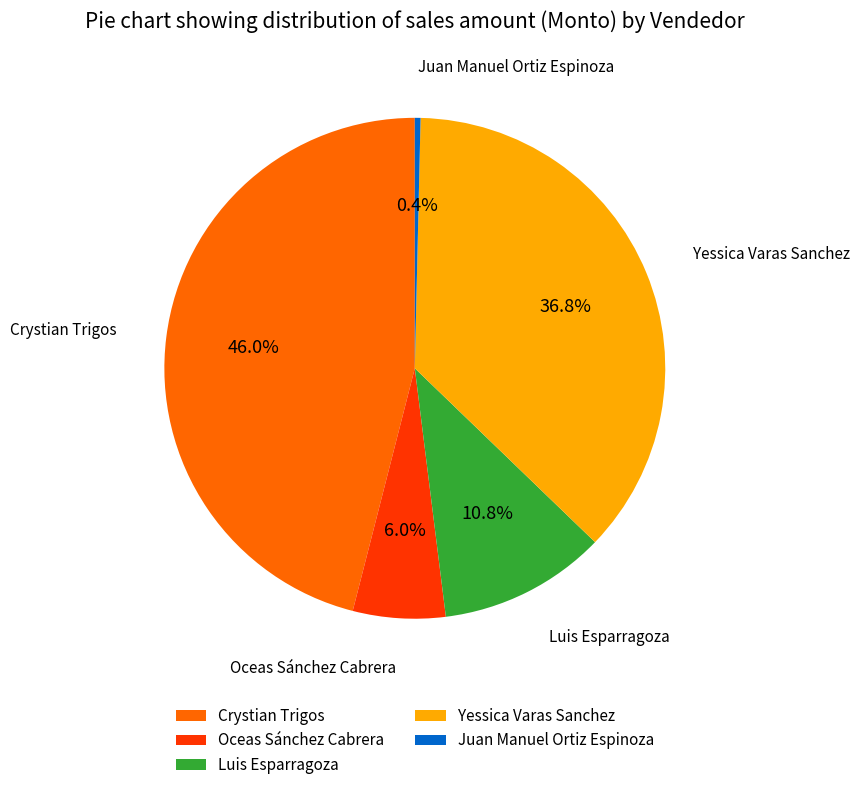

What percentage is NOT represented by Crystian Trigos?

54.0%